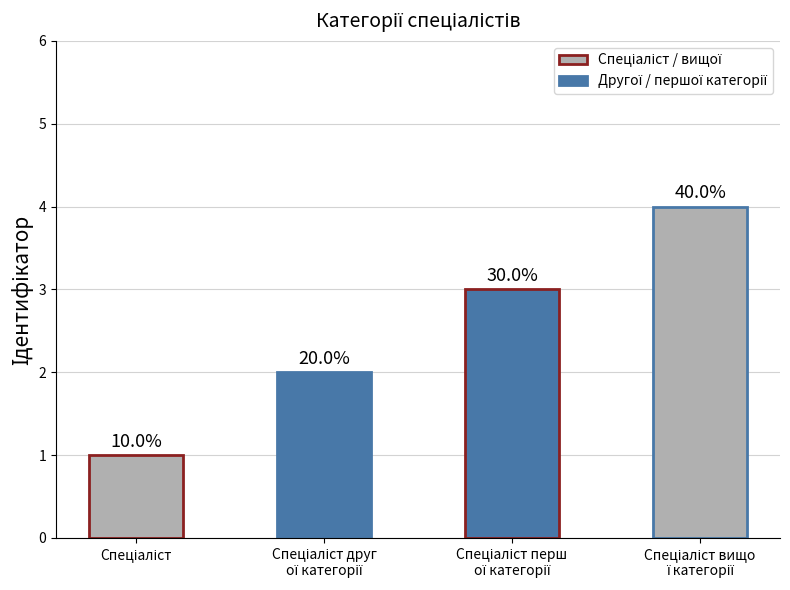

At which label does the data first exceed 3?

Спеціаліст вищо
ї категорії